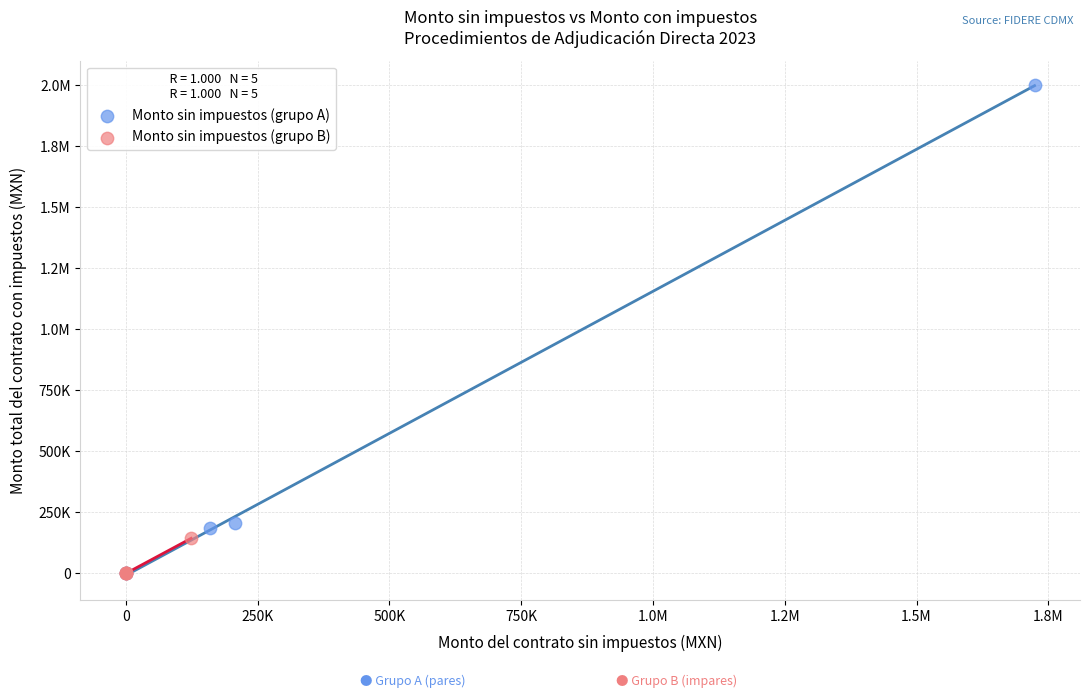

What are all the series names shown in the legend?

Monto sin impuestos (grupo A), Monto sin impuestos (grupo B)